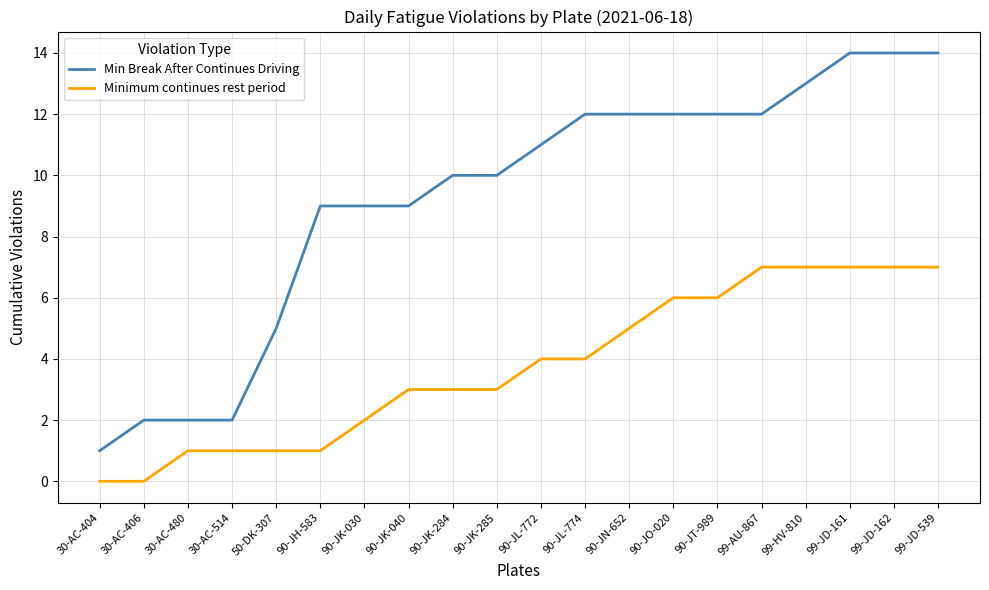

The Minimum continues rest period series shows 0 at 30-AC-406. True or false?

True